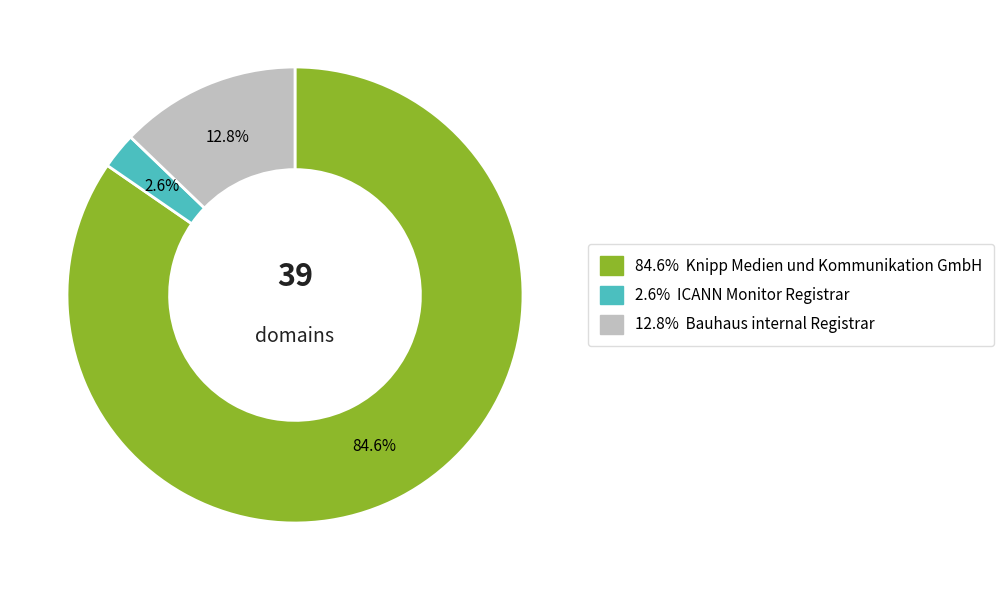

Is there a majority slice in this chart?

Yes